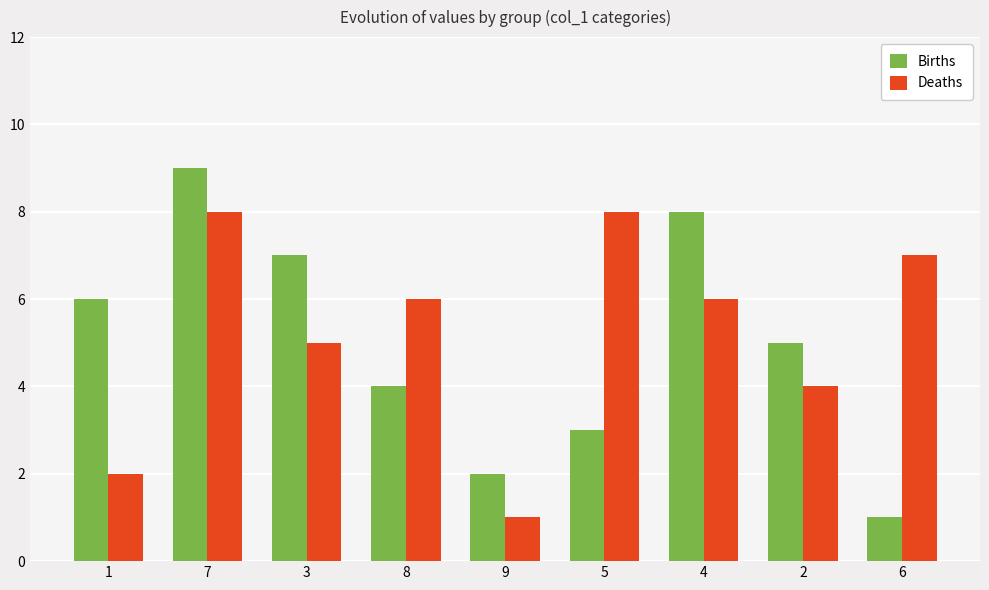

At which category is the sum across all series the highest?

7